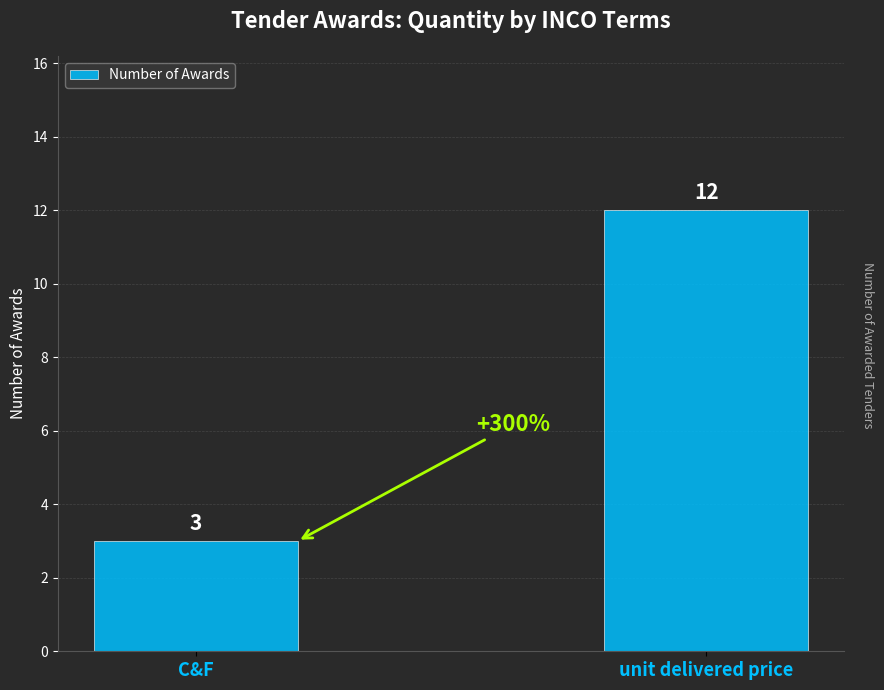

At which category does the chart reach its peak across all series?

unit delivered price